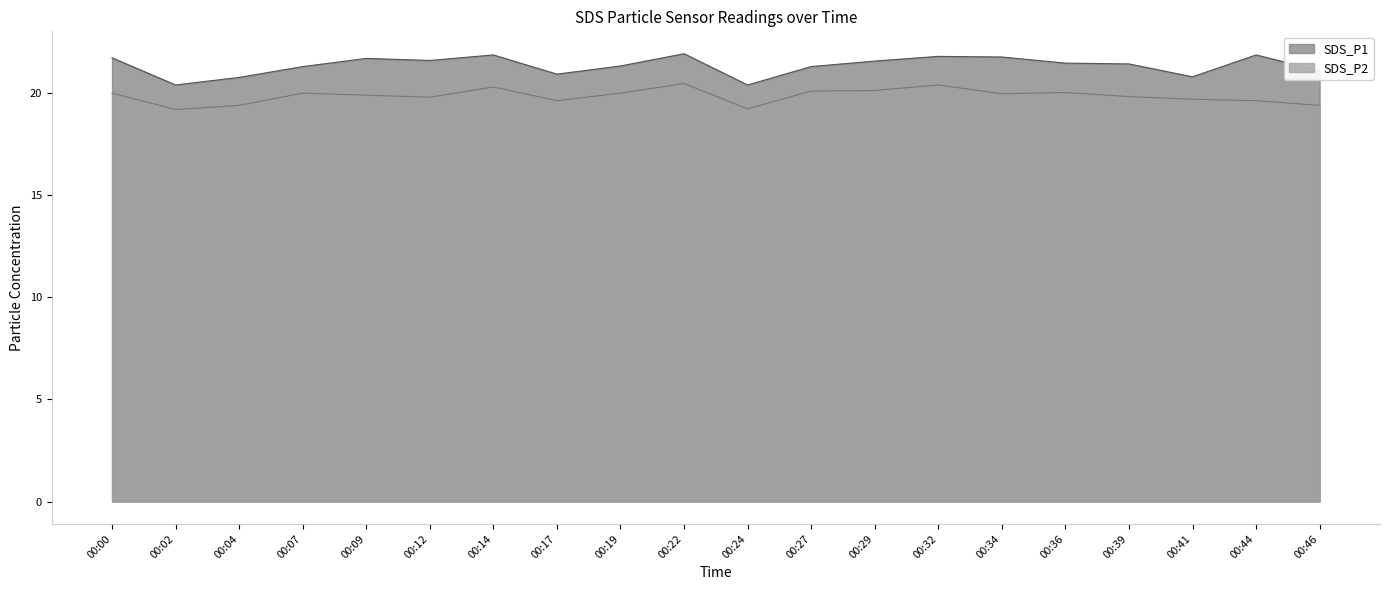

At which category does the chart reach its peak across all series?

00:22